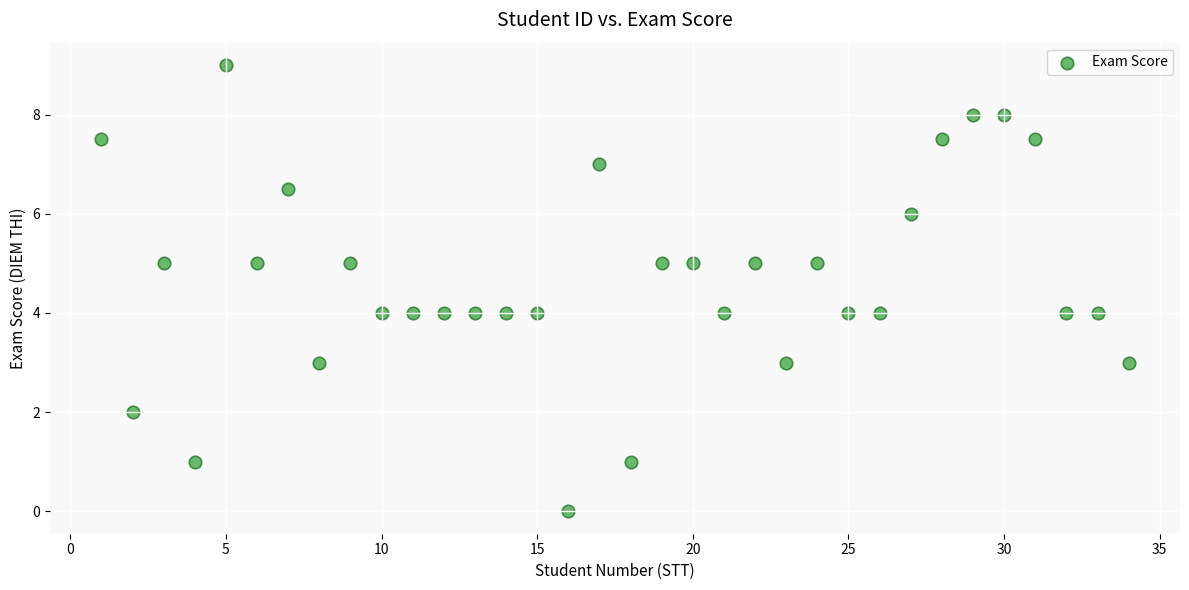

What is the range of Y values (max minus min)?

9.0